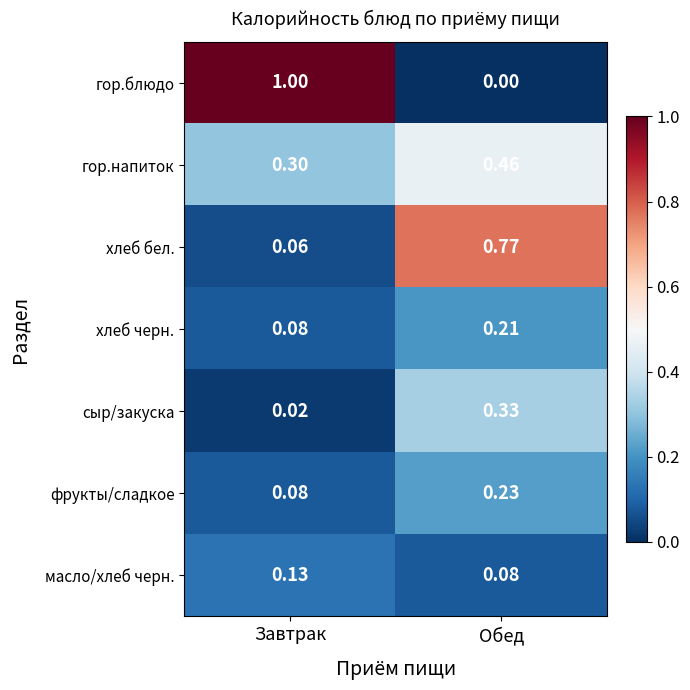

Rank the series by their maximum value, from lowest to highest.

масло/хлеб черн., хлеб черн., фрукты/сладкое, сыр/закуска, гор.напиток, хлеб бел., гор.блюдо